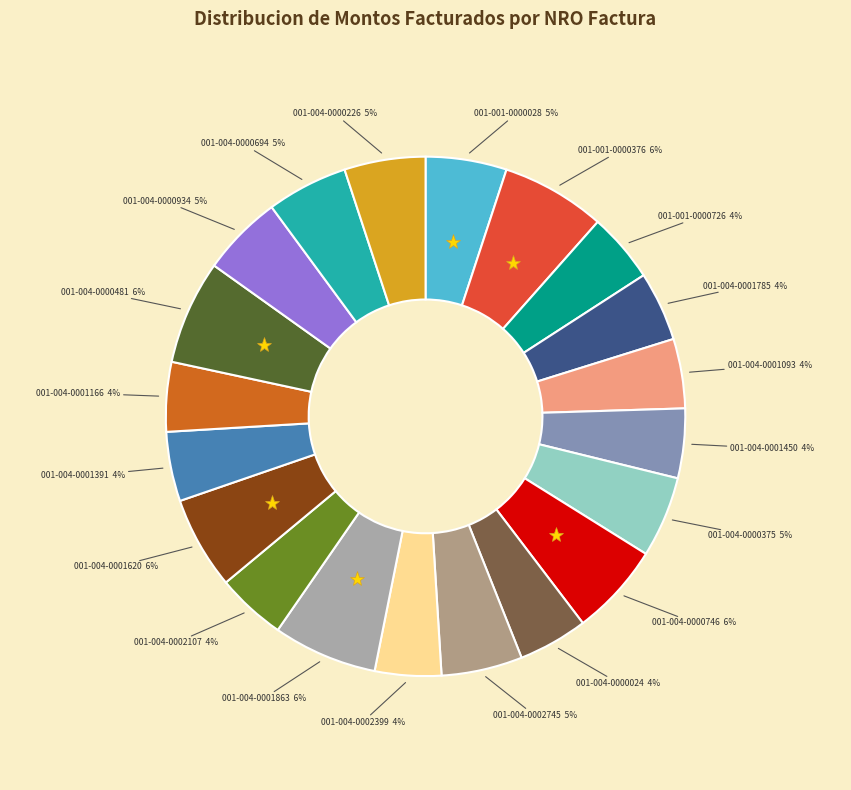

How many segments does this pie chart have?

20